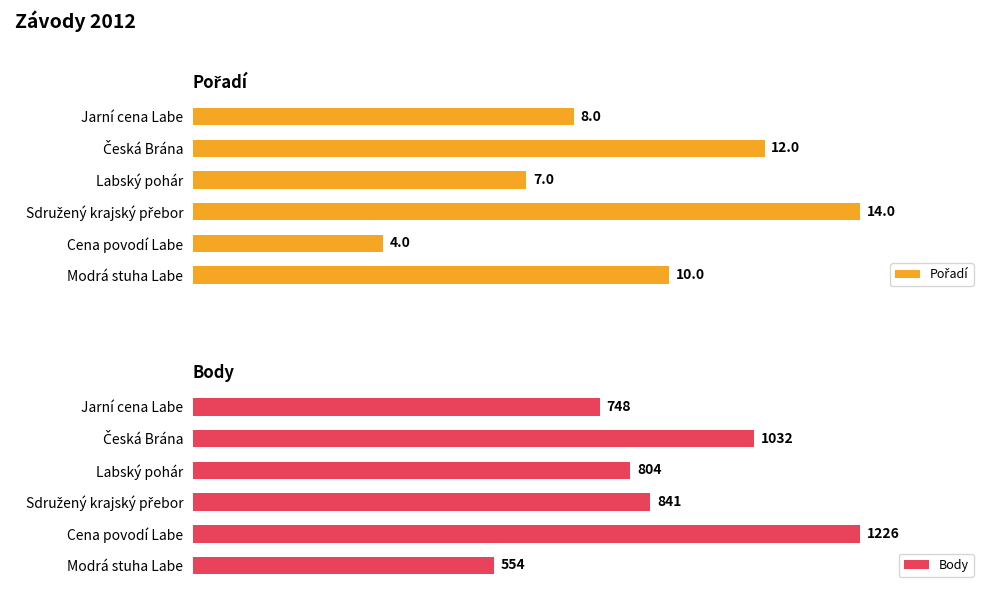

Which series has the largest total across all categories?

Body